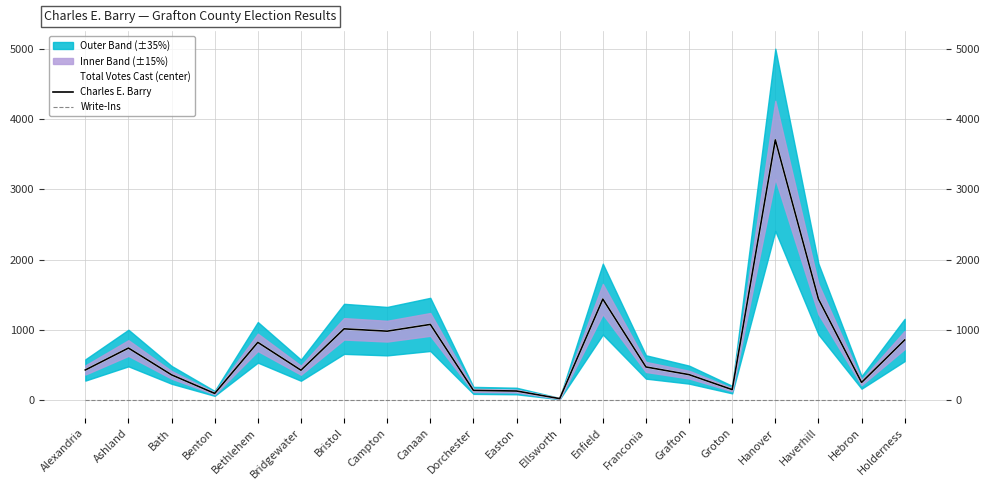

Between Alexandria and Grafton, which series saw the biggest shift?

Total Votes Cast (center)